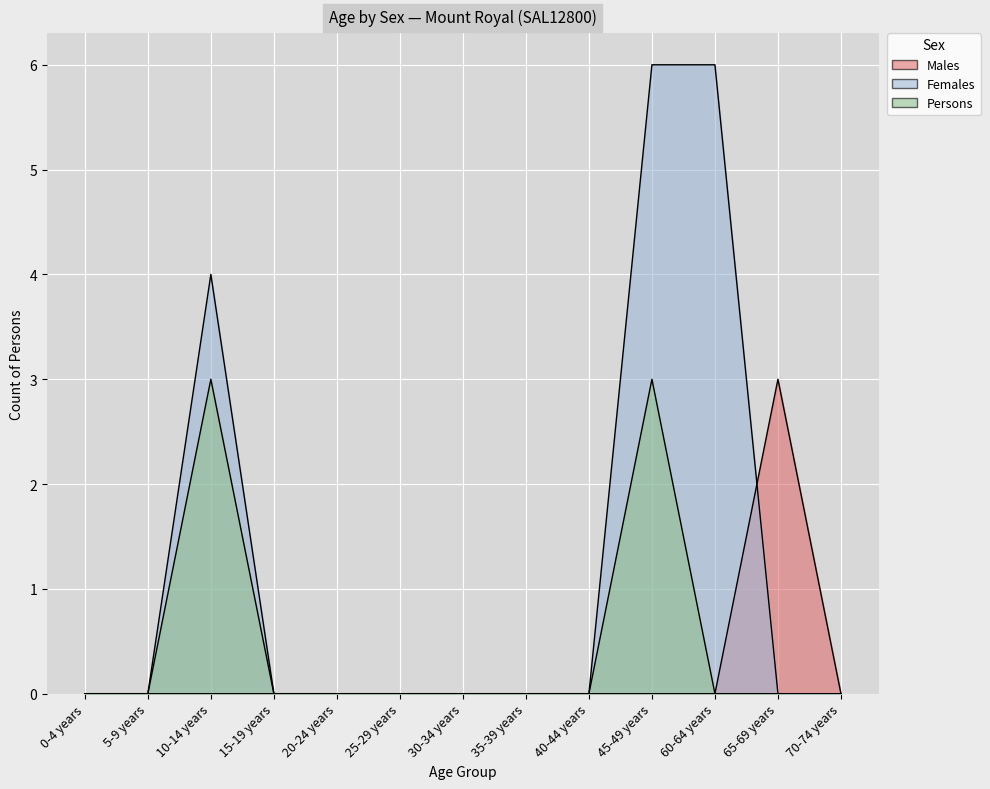

At which category does the chart reach its peak across all series?

45-49 years